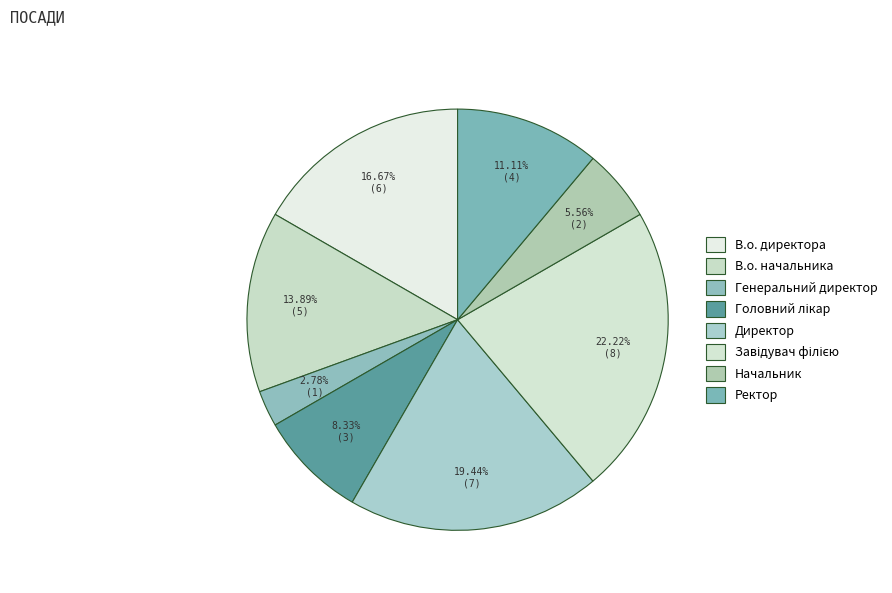

How many segments does this pie chart have?

8